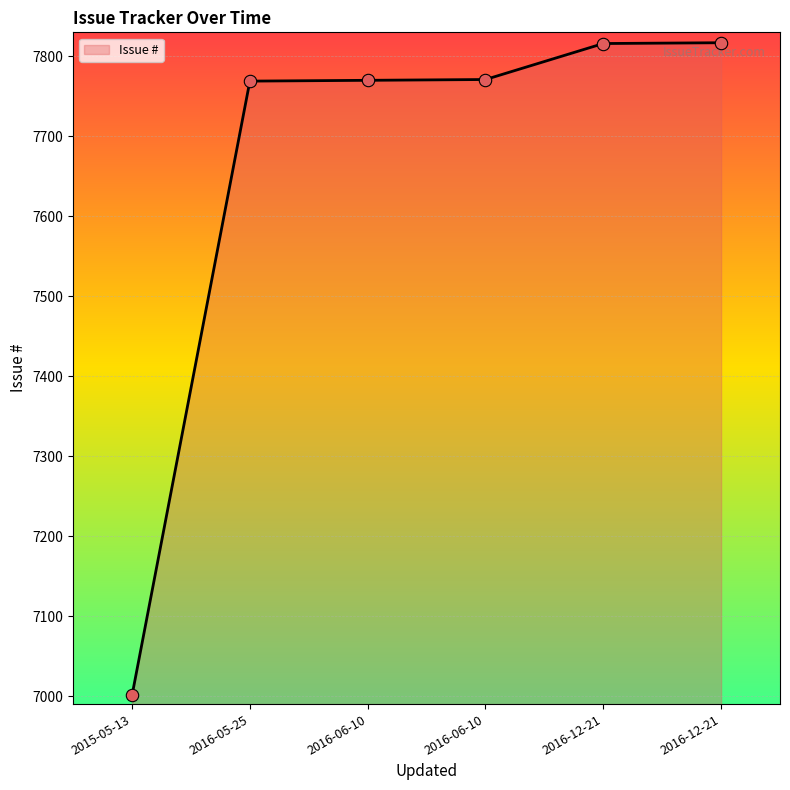

What is the change in value from 2016-05-25 to 2016-06-10?

+1